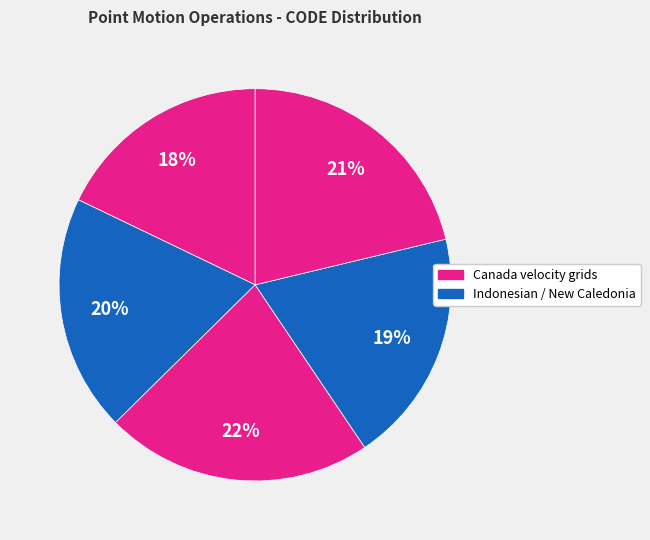

Count the number of slices in the pie.

5